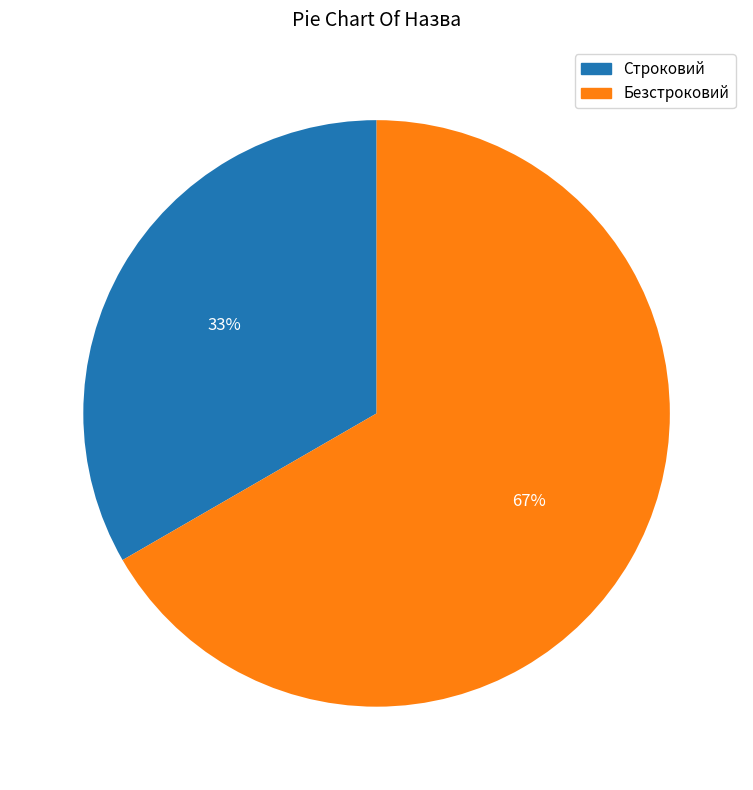

To the nearest percent, what is the average slice percentage?

50%